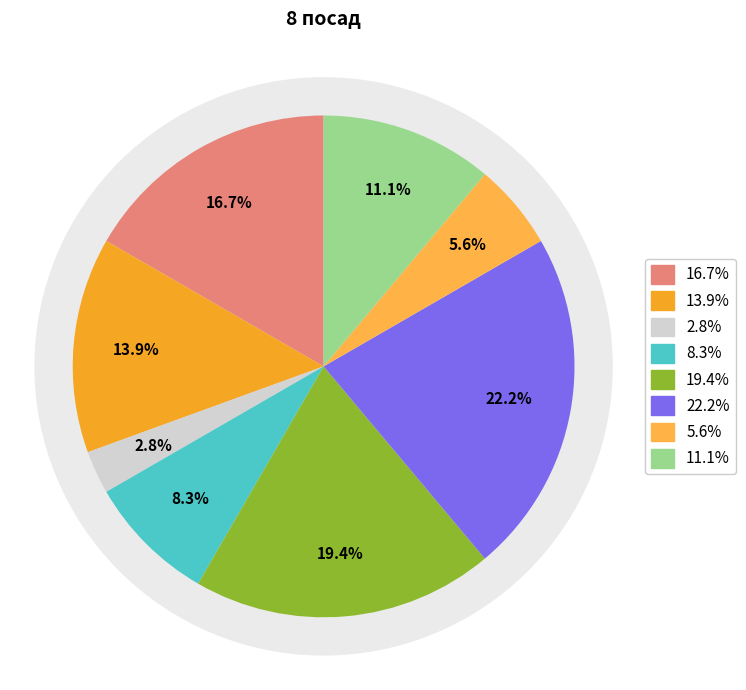

To the nearest percent, what is the average slice percentage?

12%